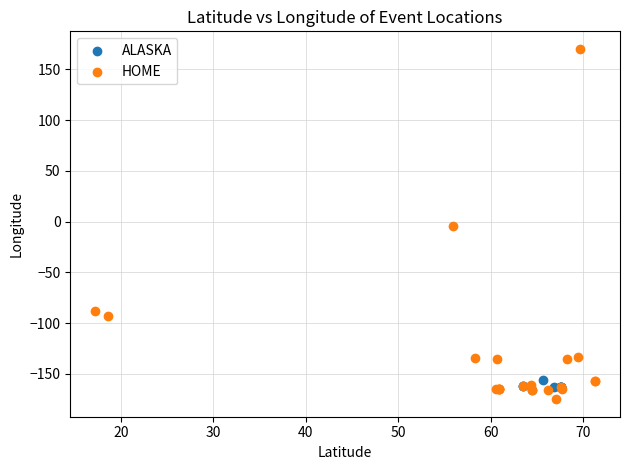

Which series reaches the maximum Y coordinate?

HOME